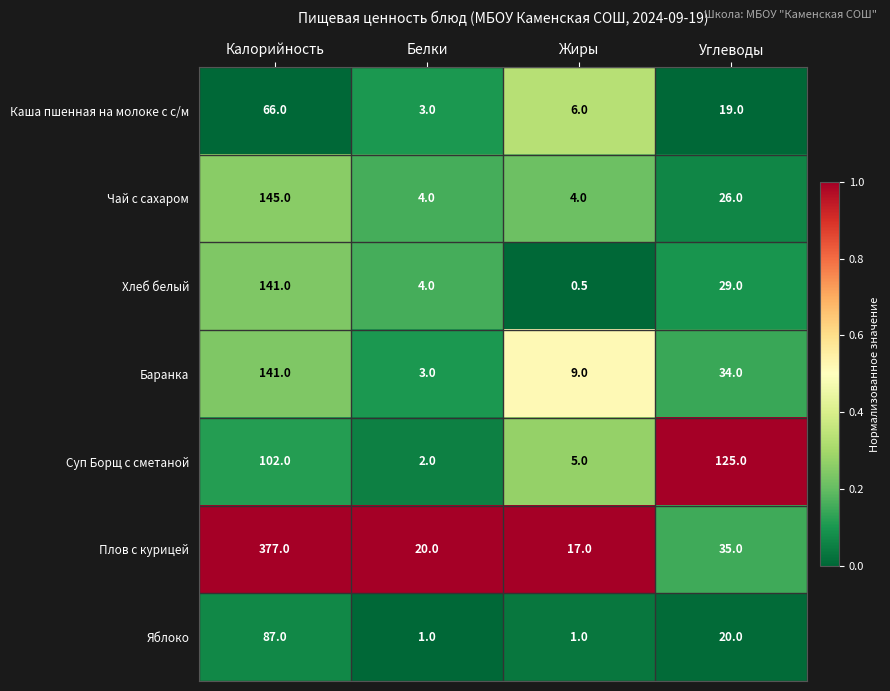

What is the spread (max minus min) of values at Белки?

19.0